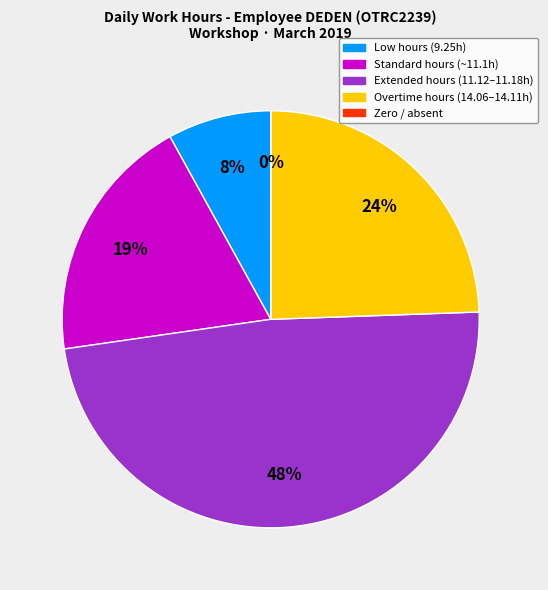

Is there a majority slice in this chart?

No